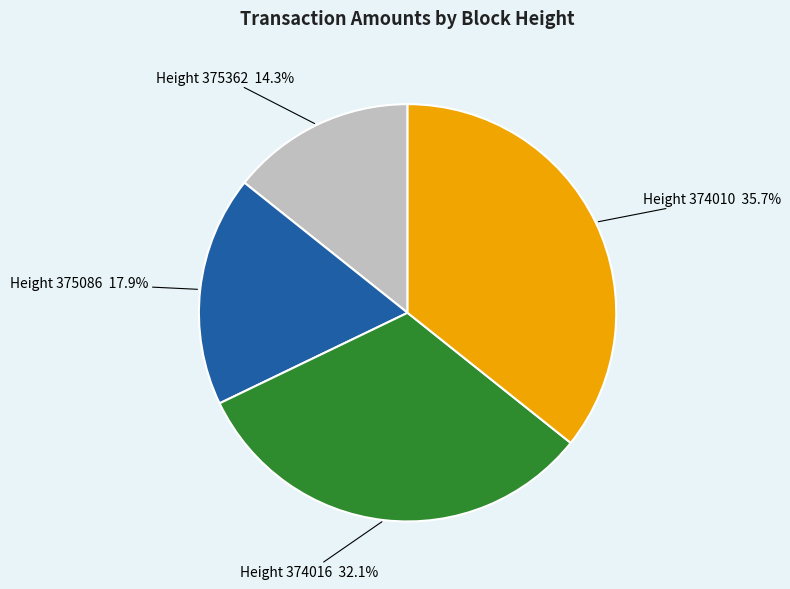

Is there any slice that represents more than half of the pie?

No